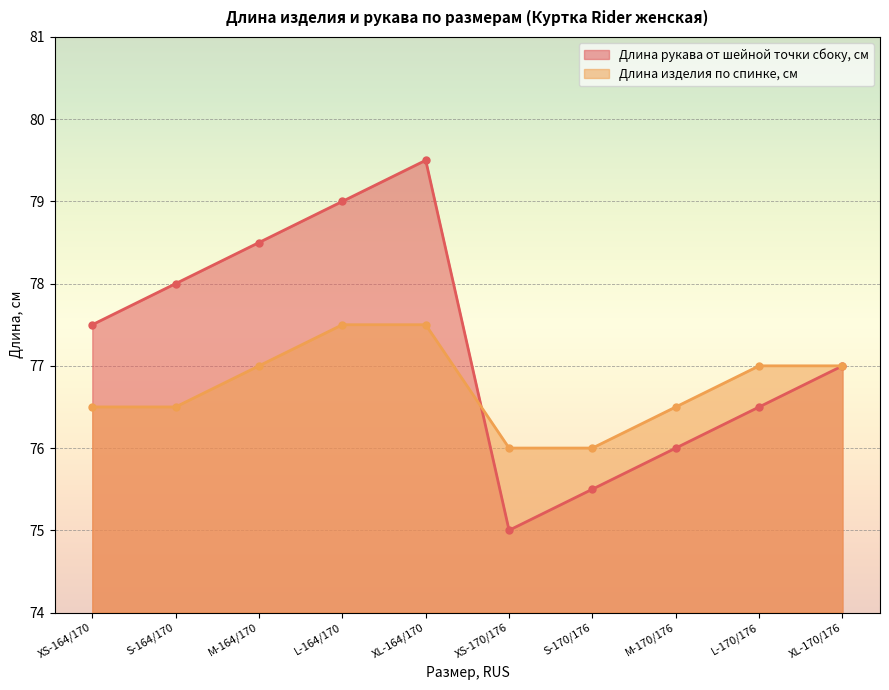

How many intersections are there between Длина рукава от шейной точки сбоку, см and Длина изделия по спинке, см?

1